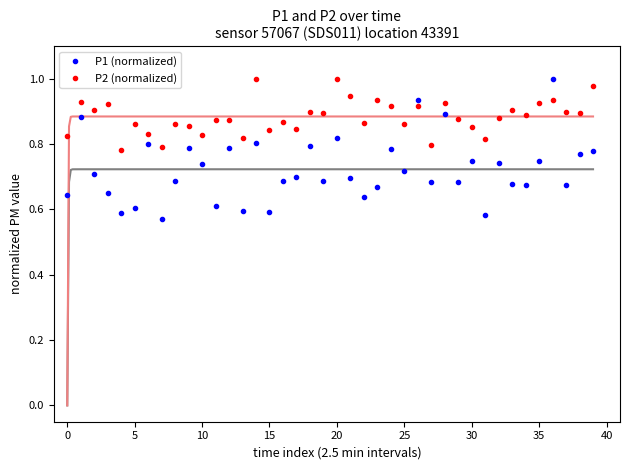

After their last crossing, which series has the higher values: P2 (normalized) or P1 (normalized)?

P2 (normalized)